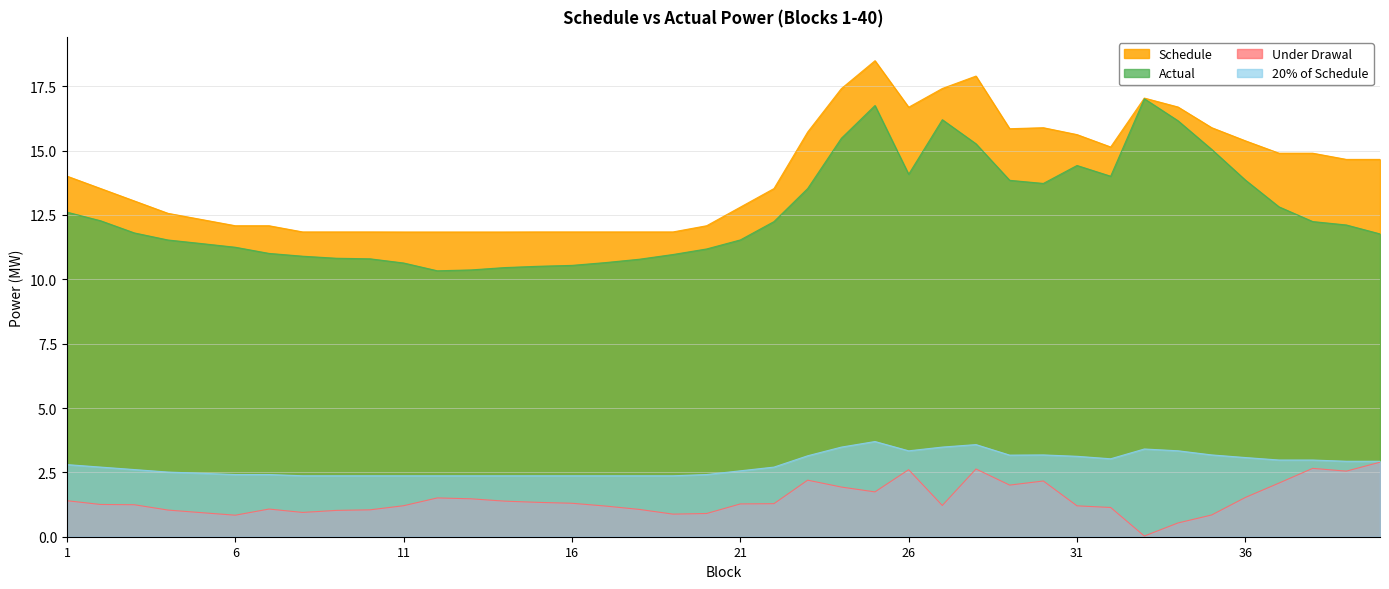

At how many categories does at least one series exceed 14?

19